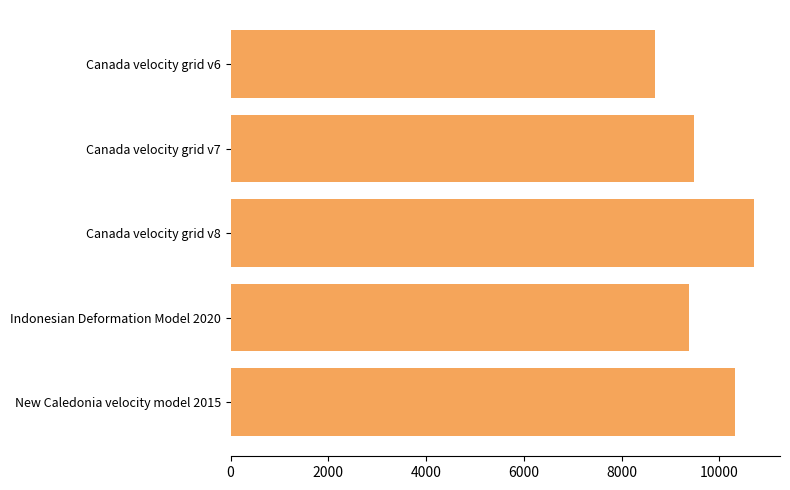

What is the change in value from Canada velocity grid v7 to Canada velocity grid v8?

+1224